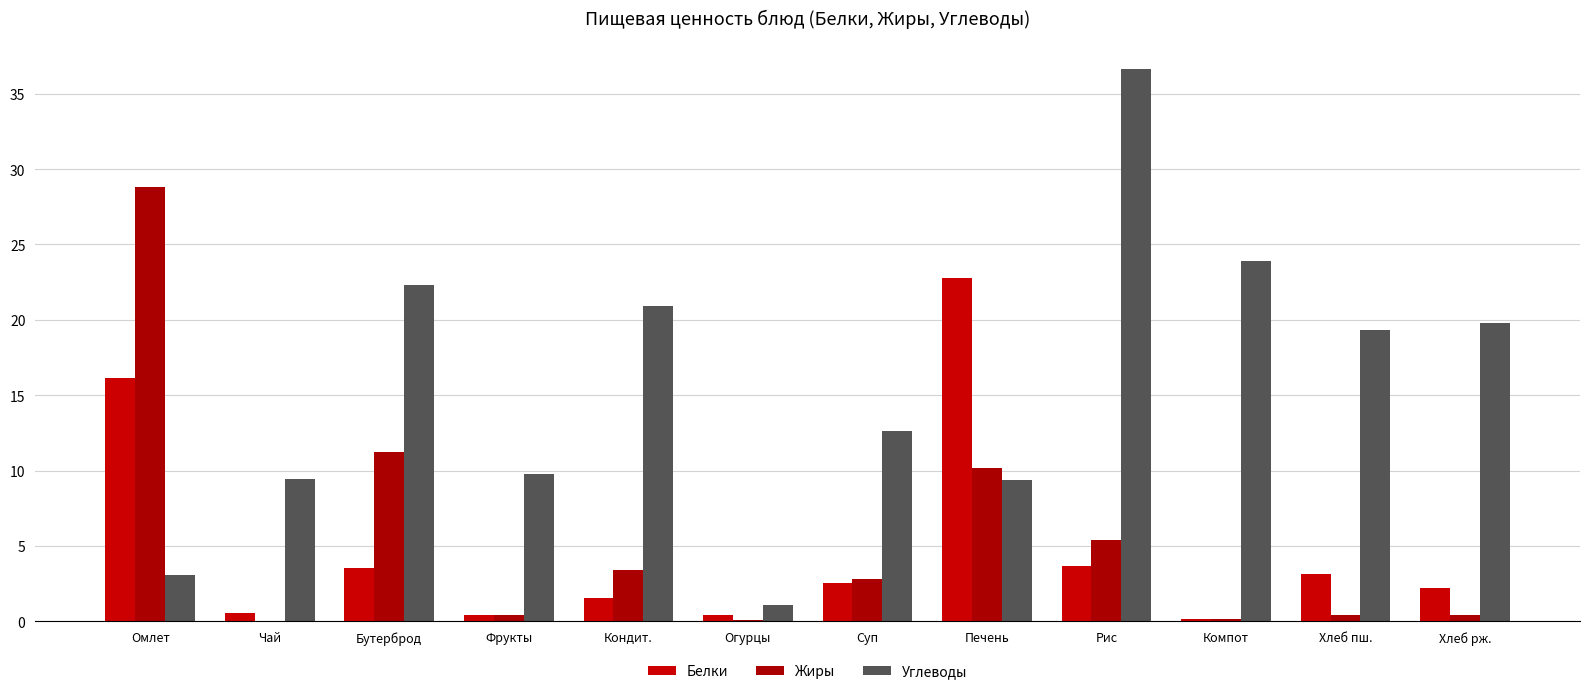

Count the number of data series in this chart.

3